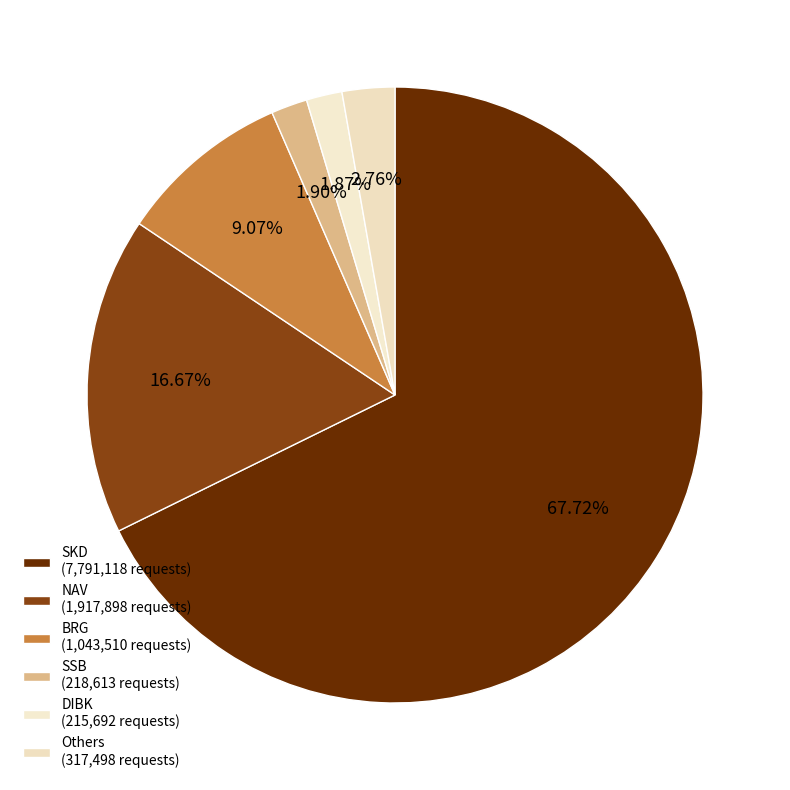

Which category accounts for the majority?

SKD (7,791,118 requests)